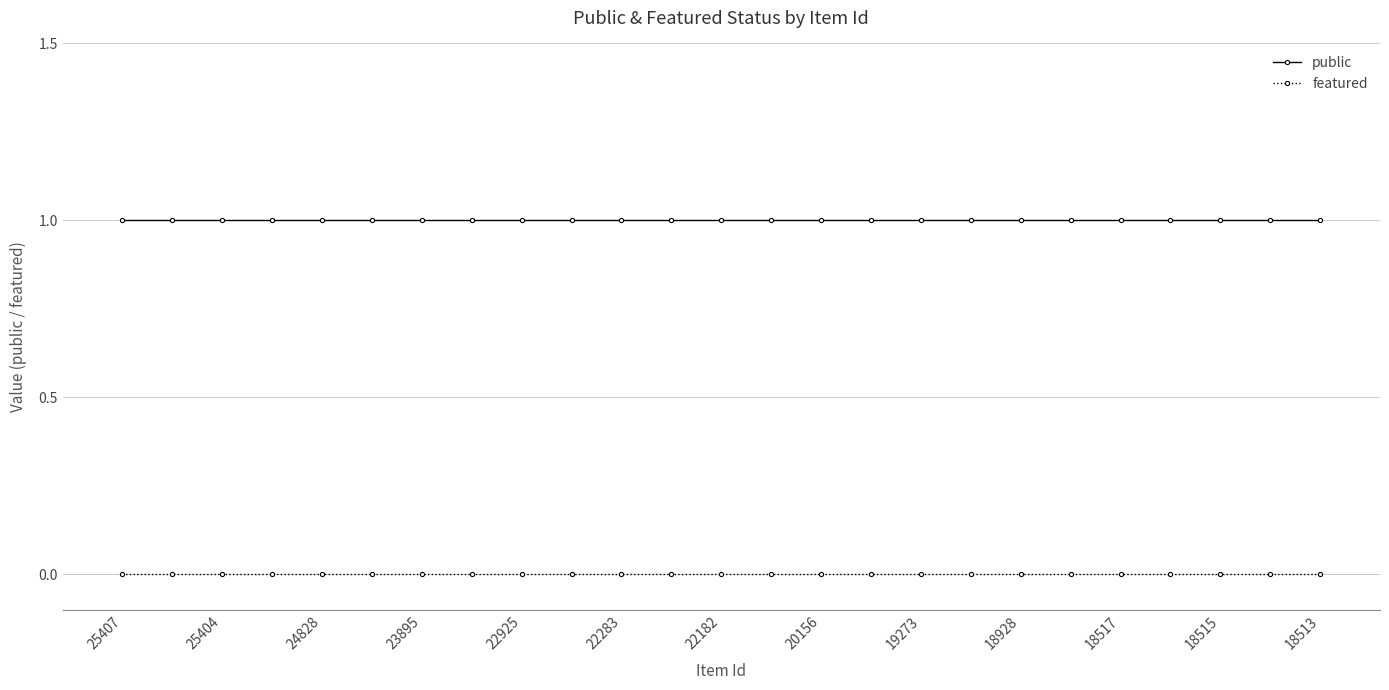

What is the sum of all public values?

25